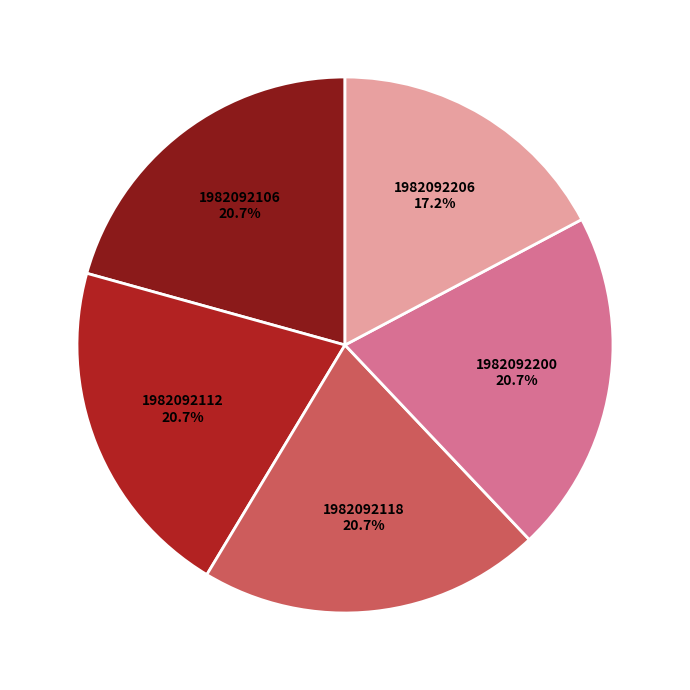

Is it true that 1982092118 is 21% of the pie?

True